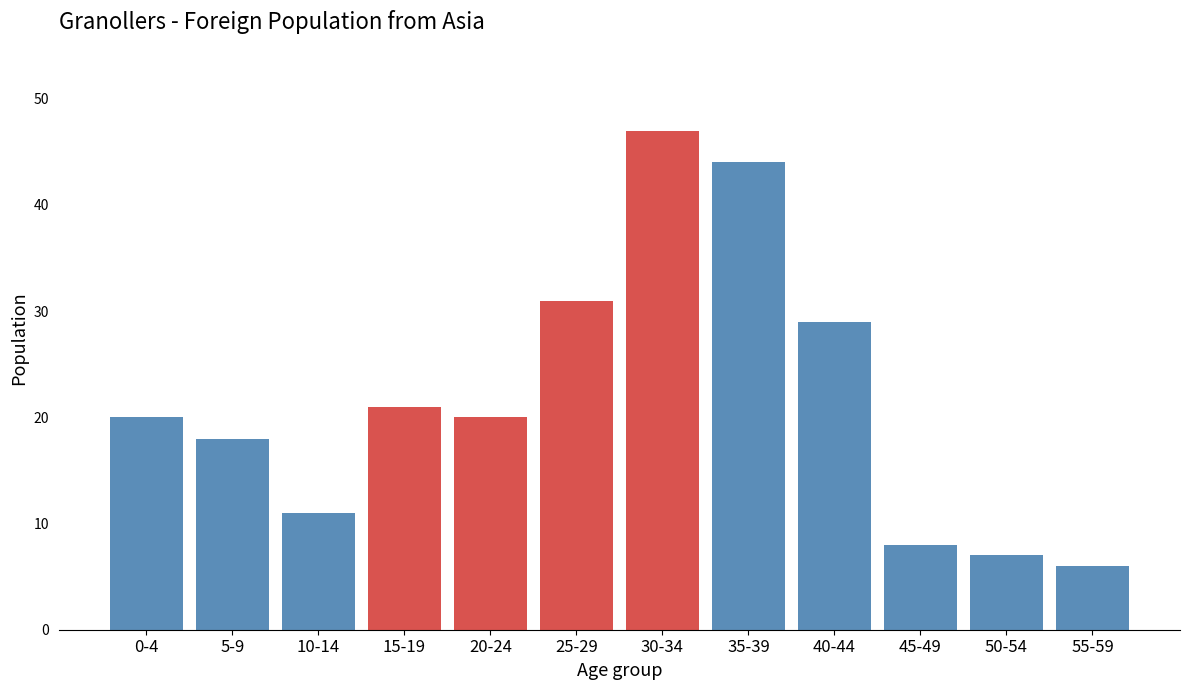

Reading left to right, extract all data points from this chart.

20	18	11	21	20	31	47	44	29	8	7	6